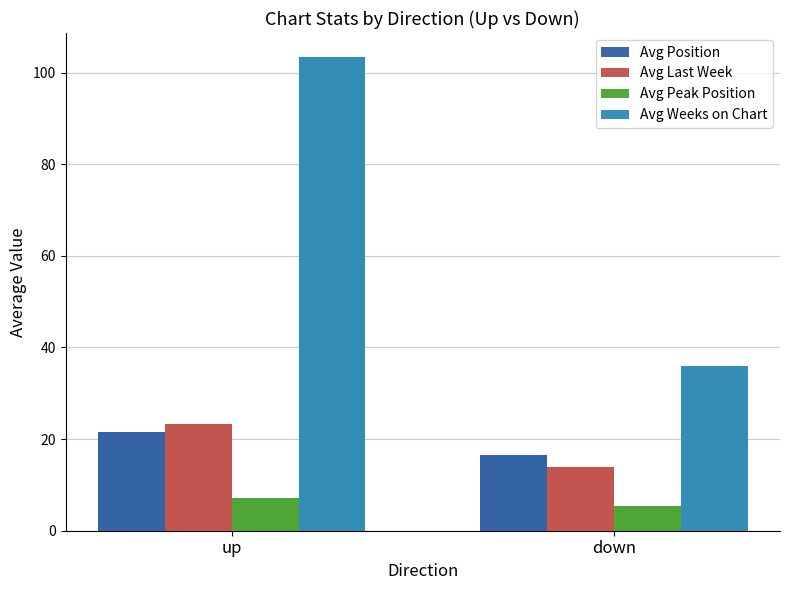

Reading left to right, transcribe all the data shown in this chart.

Avg Position: up=21.5	down=16.6
Avg Last Week: up=23.3	down=13.9
Avg Peak Position: up=7.1	down=5.4
Avg Weeks on Chart: up=103.5	down=36.0